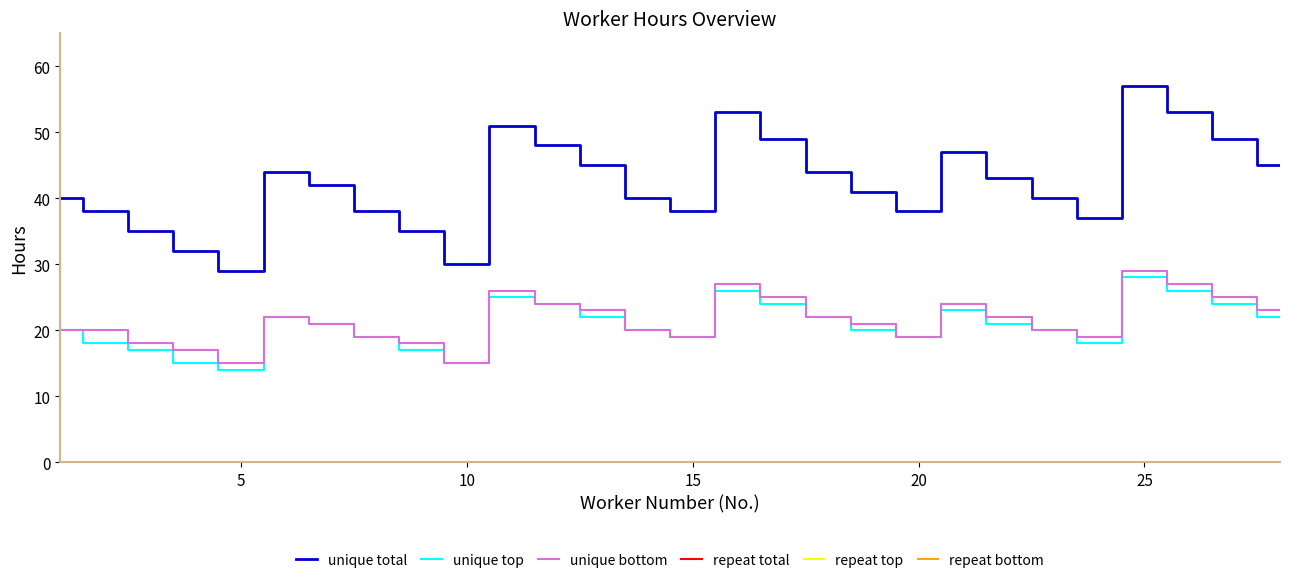

True or false: unique total and unique top cross at least once.

False